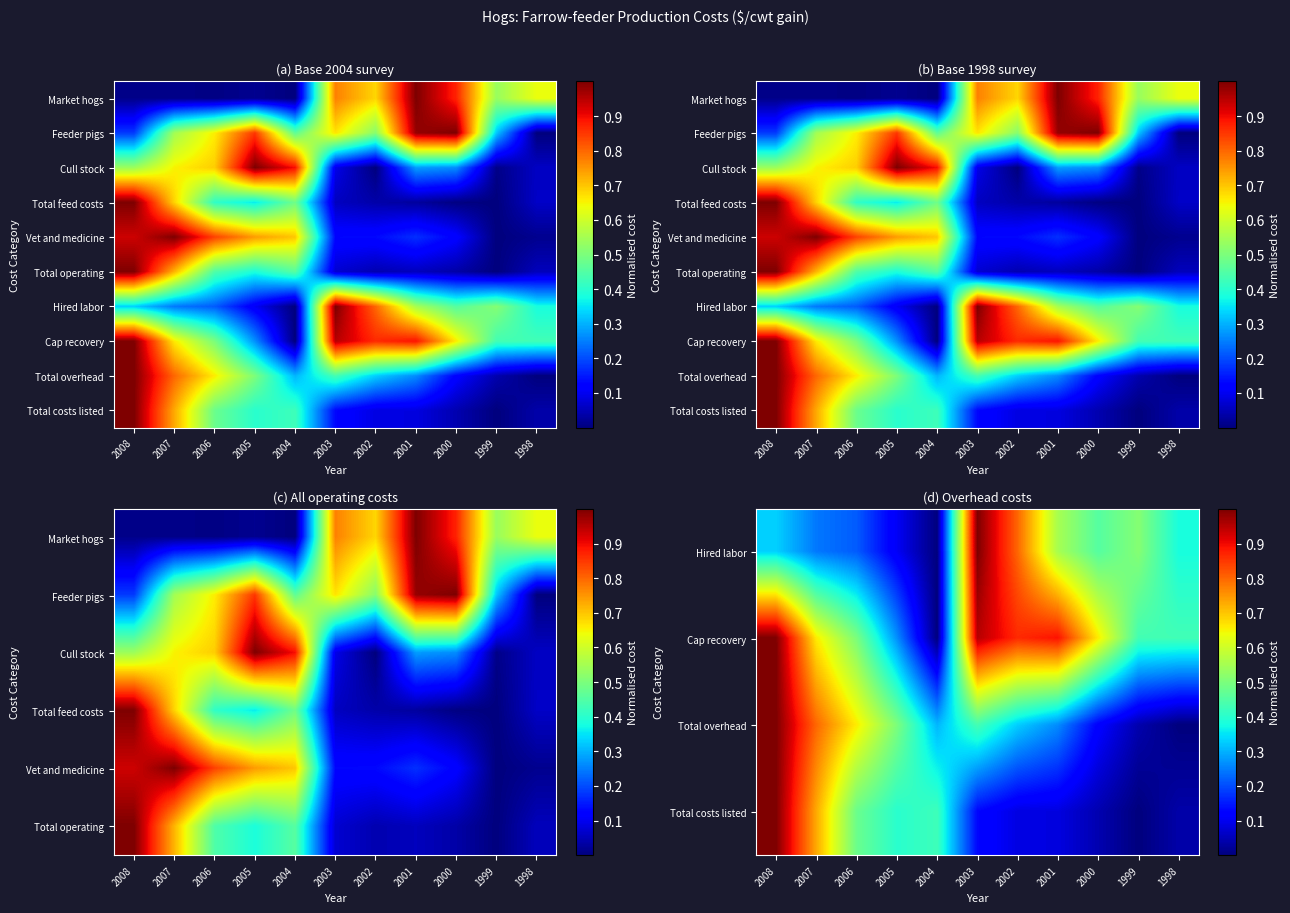

What is the total value across all series at 2006?

5.0